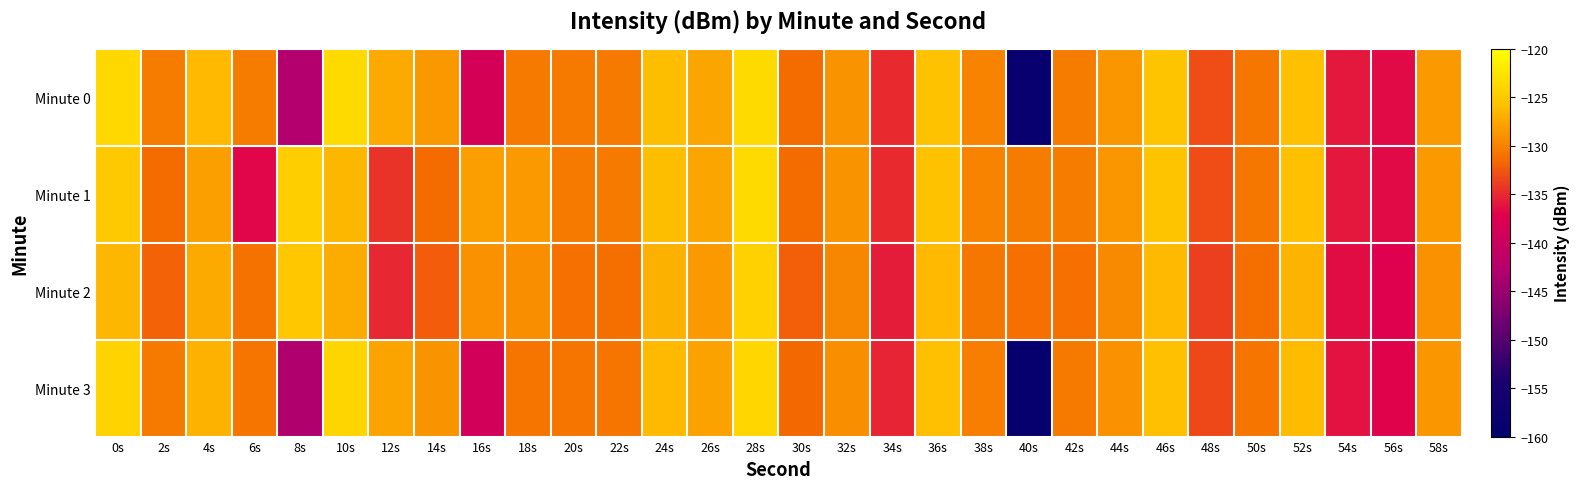

Reading right to left, what are all the values shown in this chart?

Minute 0: 58s=-128.3	56s=-136.7	54s=-135.8	52s=-125.9	50s=-130.7	48s=-133.1	46s=-125.6	44s=-128.7	42s=-130.4	40s=-158.8	38s=-129.9	36s=-125.6	34s=-135.0	32s=-128.8	30s=-131.4	28s=-123.5	26s=-127.6	24s=-126.1	22s=-130.5	20s=-130.5	18s=-130.6	16s=-138.7	14s=-128.5	12s=-127.4	10s=-123.5	8s=-142.9	6s=-130.4	4s=-126.3	2s=-130.3	0s=-123.6
Minute 1: 58s=-128.3	56s=-136.7	54s=-135.8	52s=-125.9	50s=-130.7	48s=-133.1	46s=-125.6	44s=-128.7	42s=-130.4	40s=-130.4	38s=-129.9	36s=-125.6	34s=-135.0	32s=-128.8	30s=-131.4	28s=-123.5	26s=-127.6	24s=-126.1	22s=-130.5	20s=-130.5	18s=-128.4	16s=-128.1	14s=-131.5	12s=-134.4	10s=-126.5	8s=-124.6	6s=-136.8	4s=-128.1	2s=-131.5	0s=-125.1
Minute 2: 58s=-129.0	56s=-137.3	54s=-136.5	52s=-126.6	50s=-131.3	48s=-133.8	46s=-126.3	44s=-129.4	42s=-131.1	40s=-131.1	38s=-130.7	36s=-126.4	34s=-135.7	32s=-129.6	30s=-132.1	28s=-124.3	26s=-128.3	24s=-127.0	22s=-131.3	20s=-131.2	18s=-129.1	16s=-129.0	14s=-132.2	12s=-135.1	10s=-127.3	8s=-125.2	6s=-131.0	4s=-127.5	2s=-132.0	0s=-126.5
Minute 3: 58s=-128.6	56s=-136.9	54s=-136.1	52s=-126.1	50s=-130.9	48s=-133.4	46s=-125.9	44s=-129.0	42s=-130.6	40s=-159.0	38s=-130.2	36s=-125.9	34s=-135.3	32s=-129.1	30s=-131.7	28s=-123.8	26s=-127.9	24s=-126.4	22s=-130.8	20s=-130.8	18s=-130.9	16s=-139.0	14s=-128.9	12s=-127.7	10s=-124.0	8s=-143.2	6s=-130.9	4s=-126.8	2s=-130.5	0s=-124.1